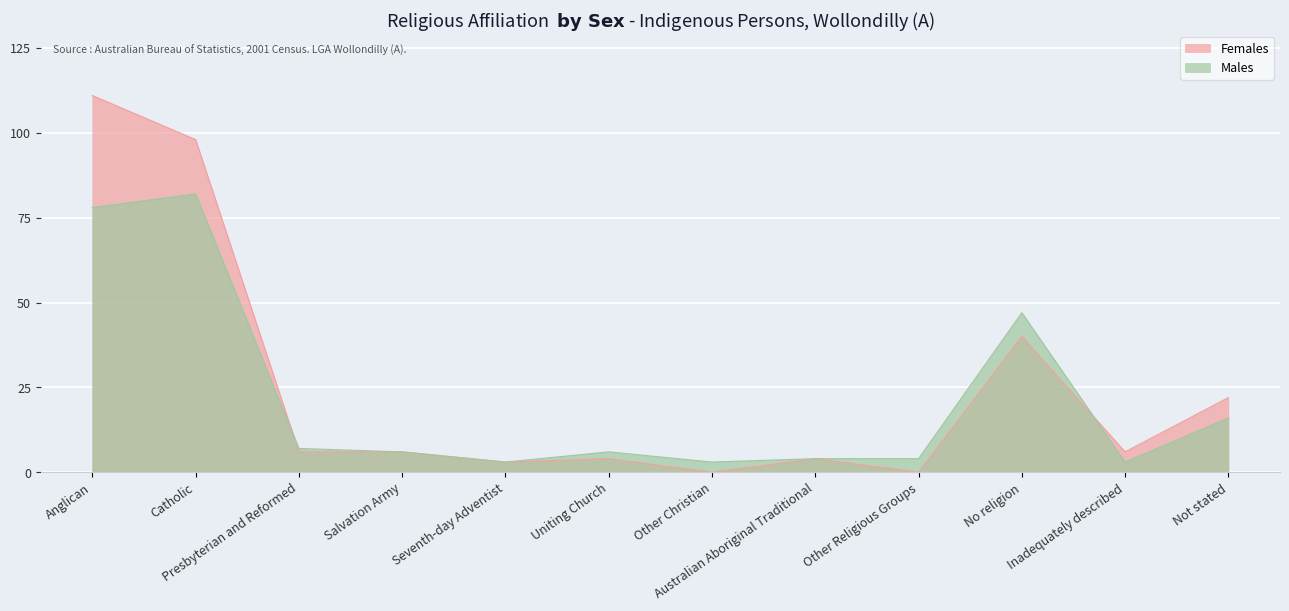

Is the value of Males at Australian Aboriginal Traditional greater than the value of Females at Anglican?

No